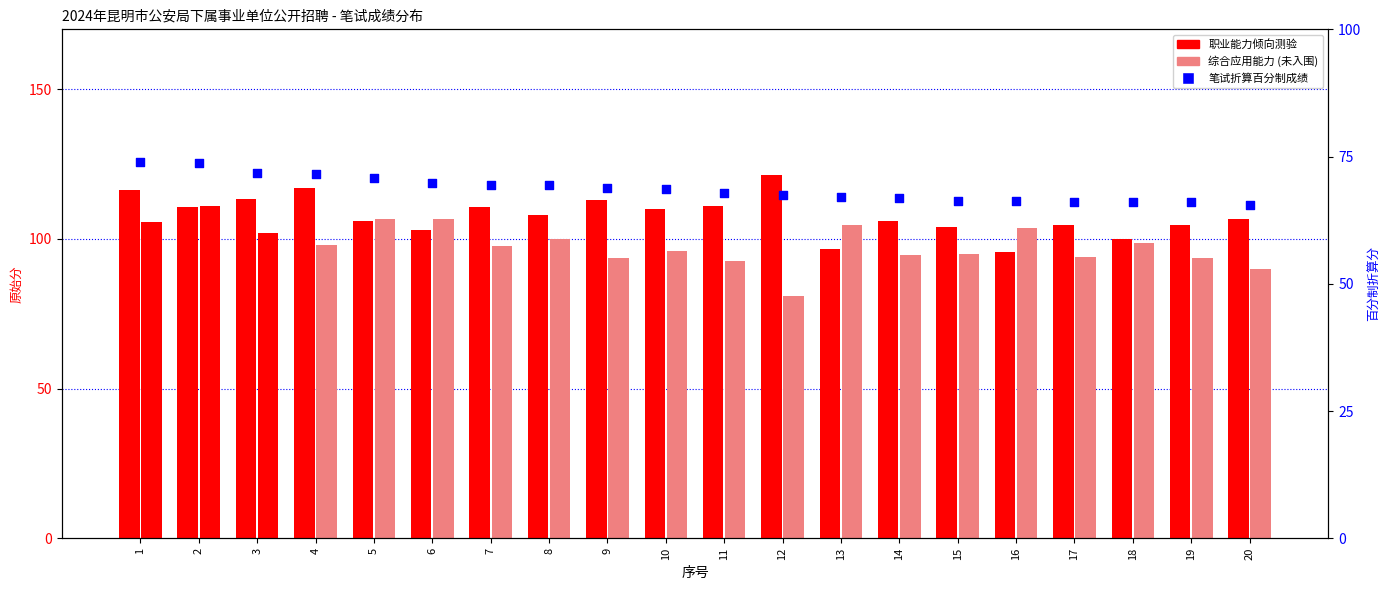

Which series reaches the maximum Y coordinate?

职业能力倾向测验